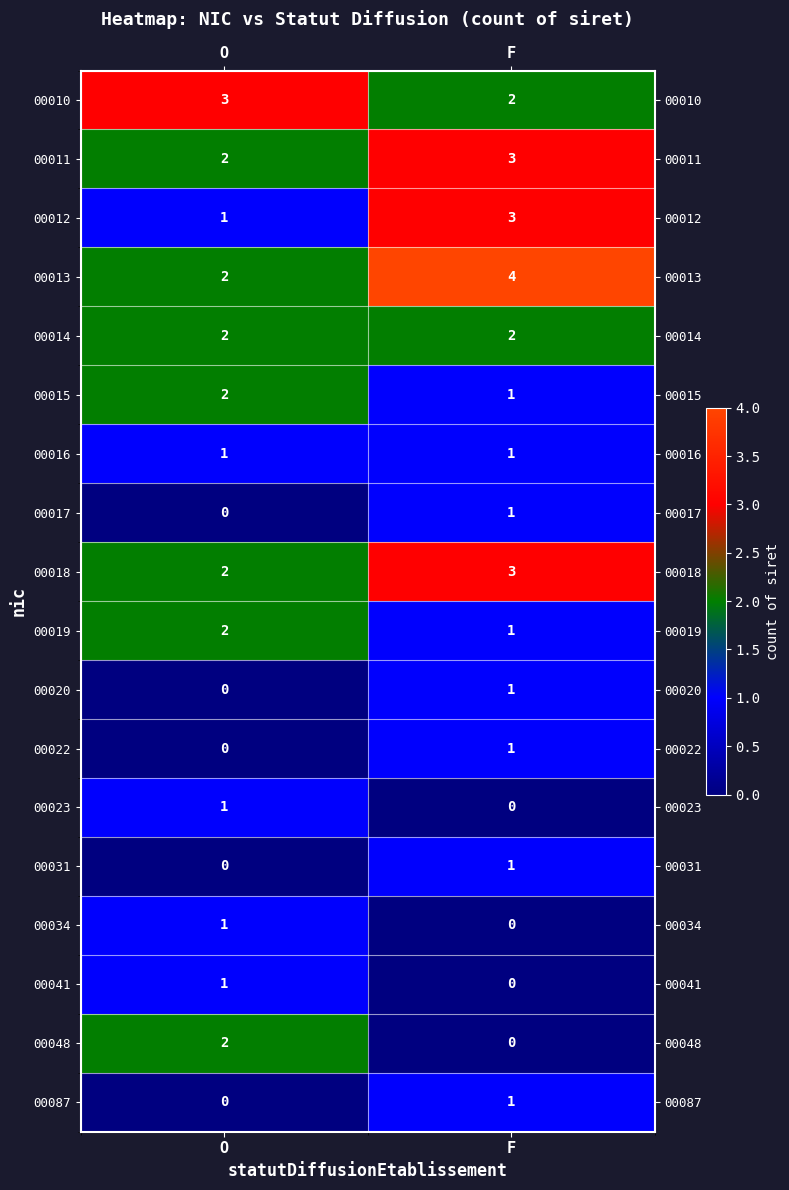

How many data points does each series have?

2